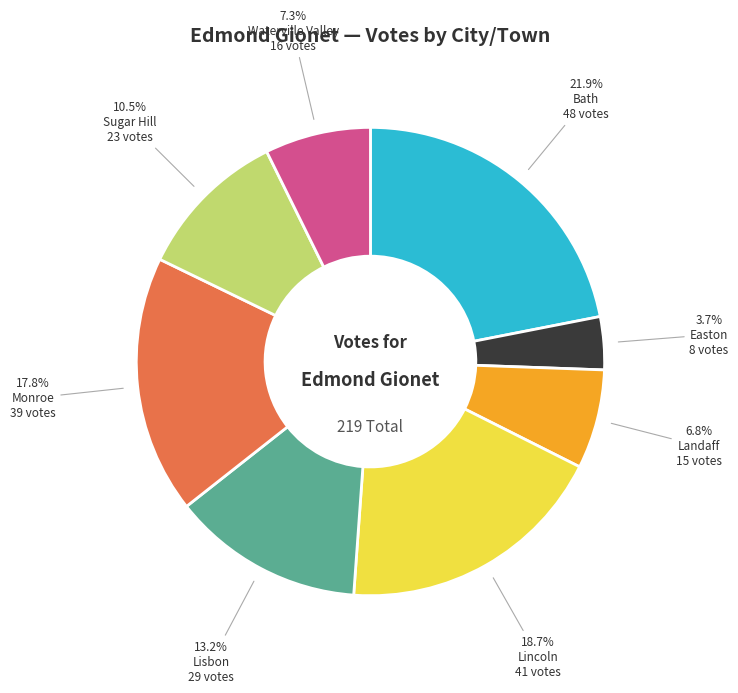

To the nearest percent, what percentage of the pie is Lincoln?

19%